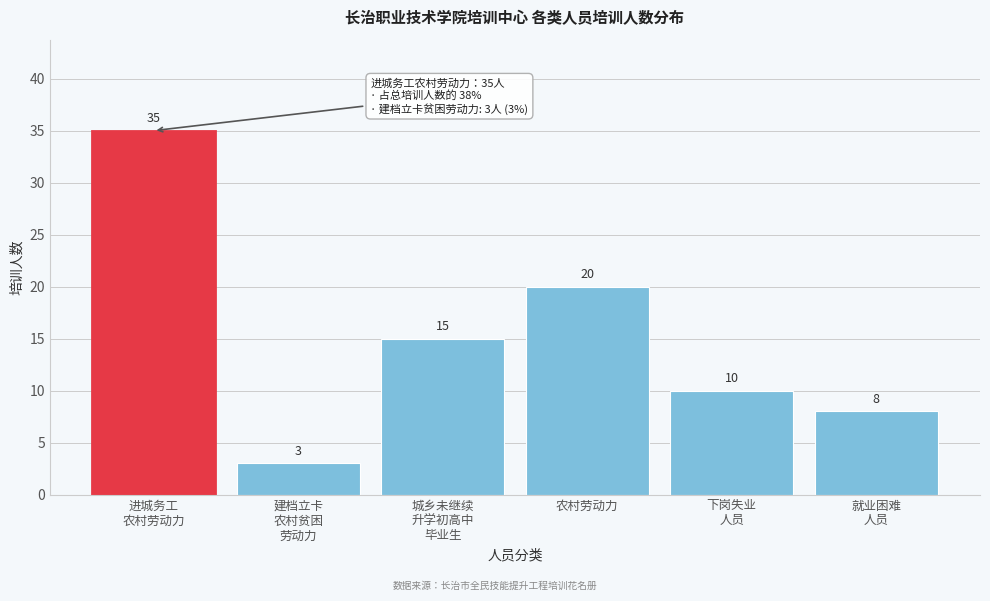

Reading left to right, extract all data points from this chart.

35	3	15	20	10	8